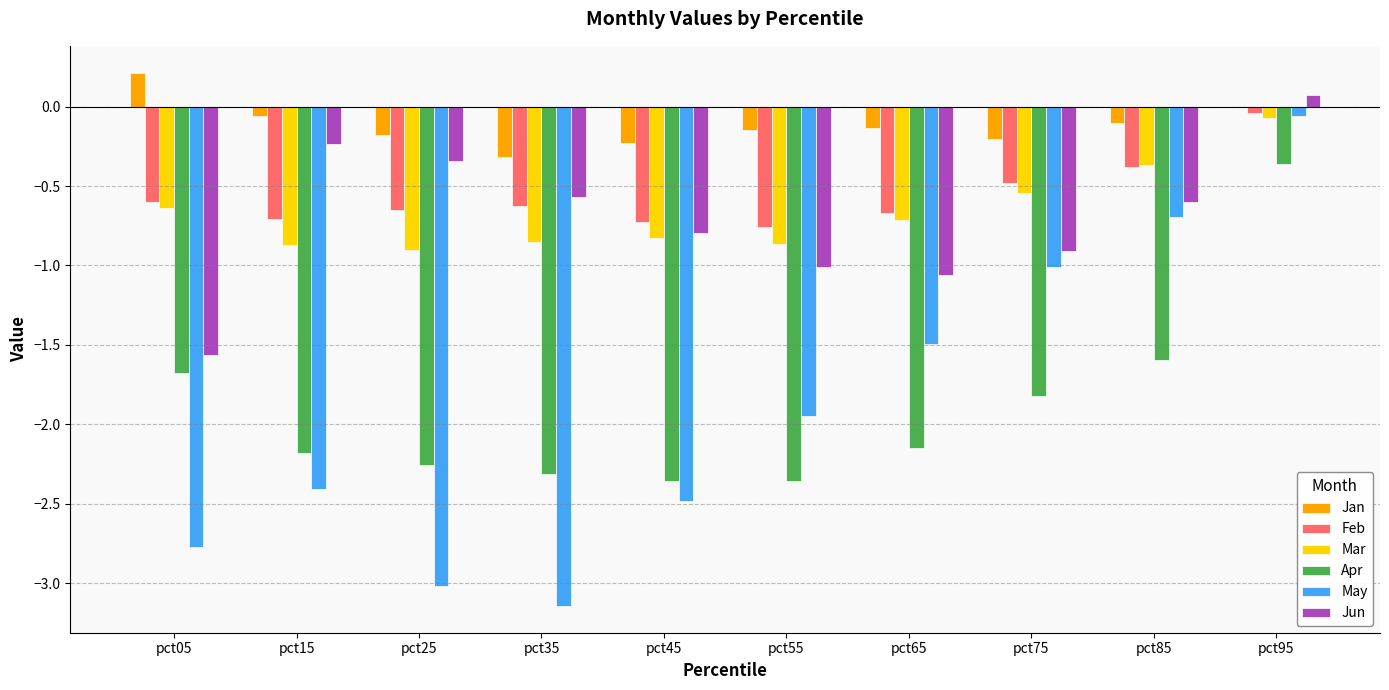

At which label does May reach its peak?

pct95